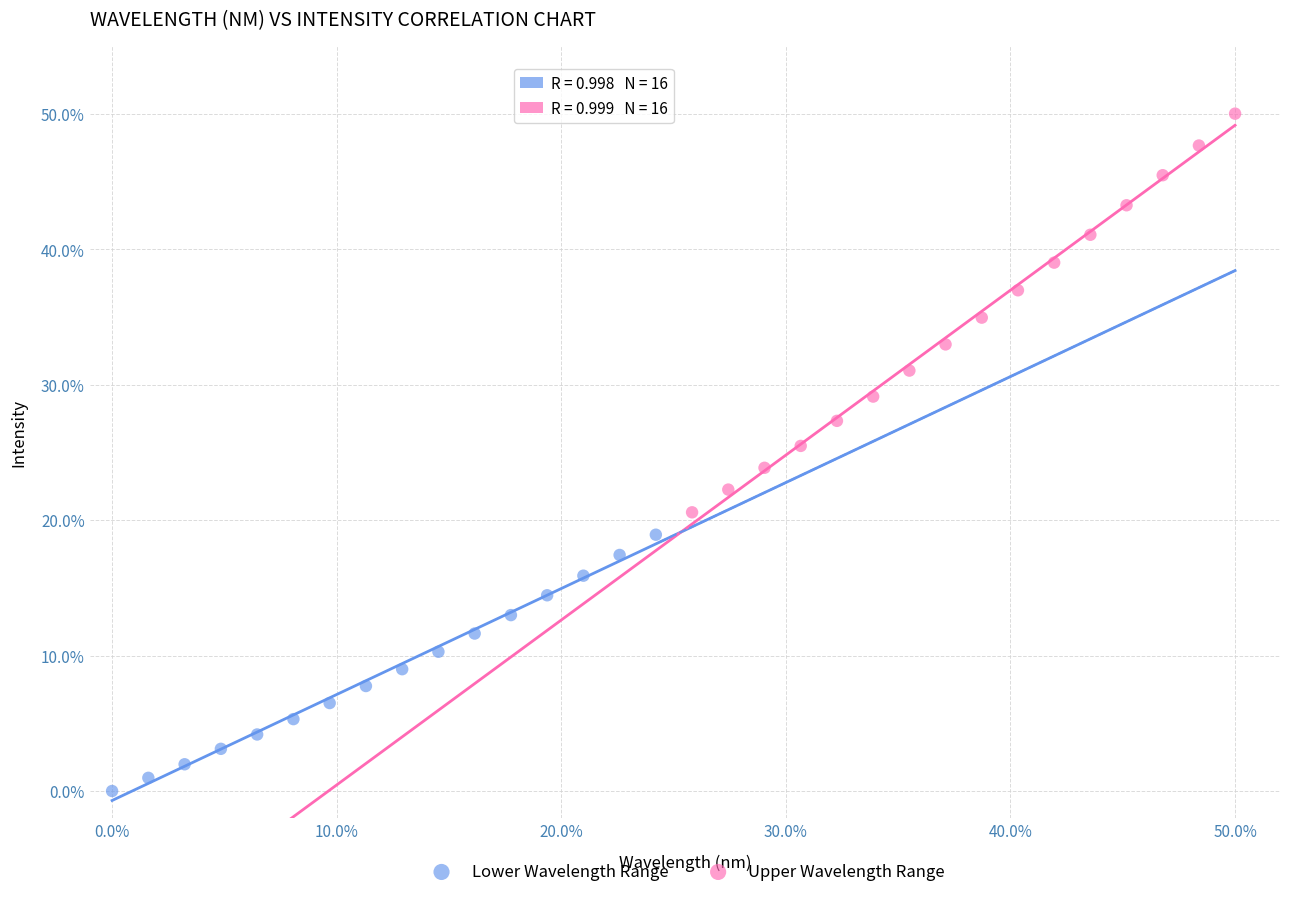

Which series contains the highest Y value?

Upper Wavelength Range